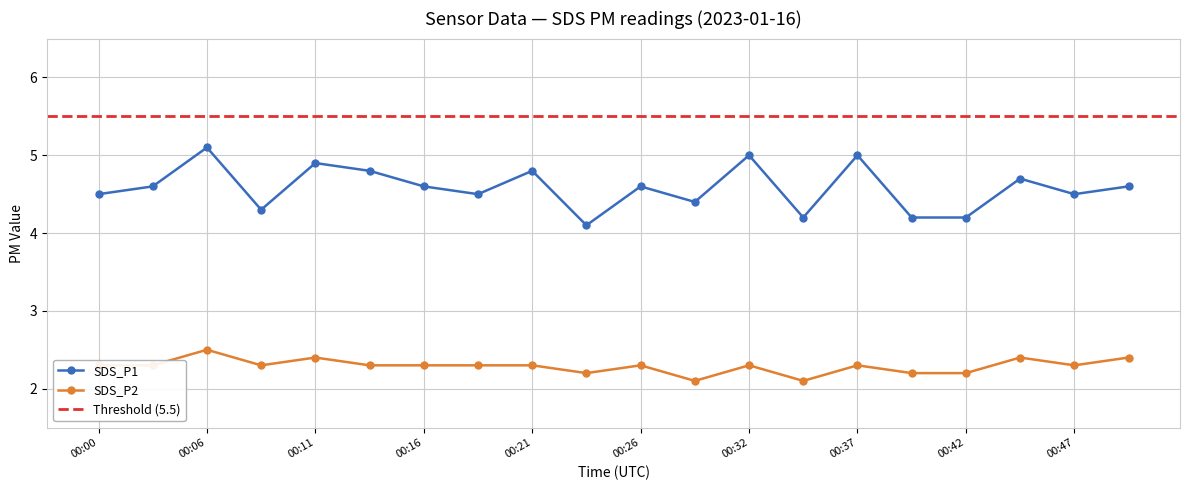

What is the total value across all series at 00:13?

7.1